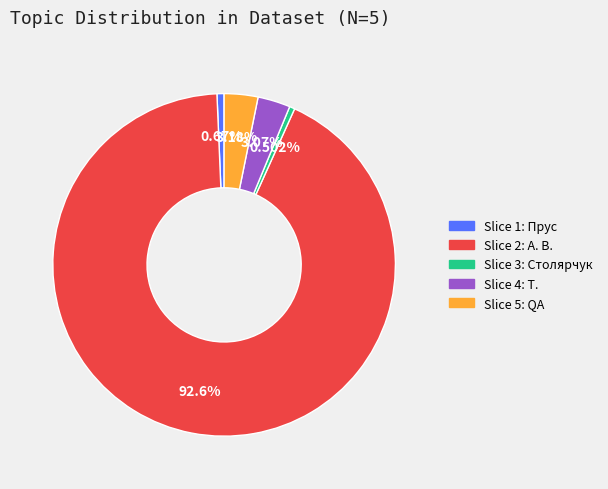

Is there a majority slice in this chart?

Yes